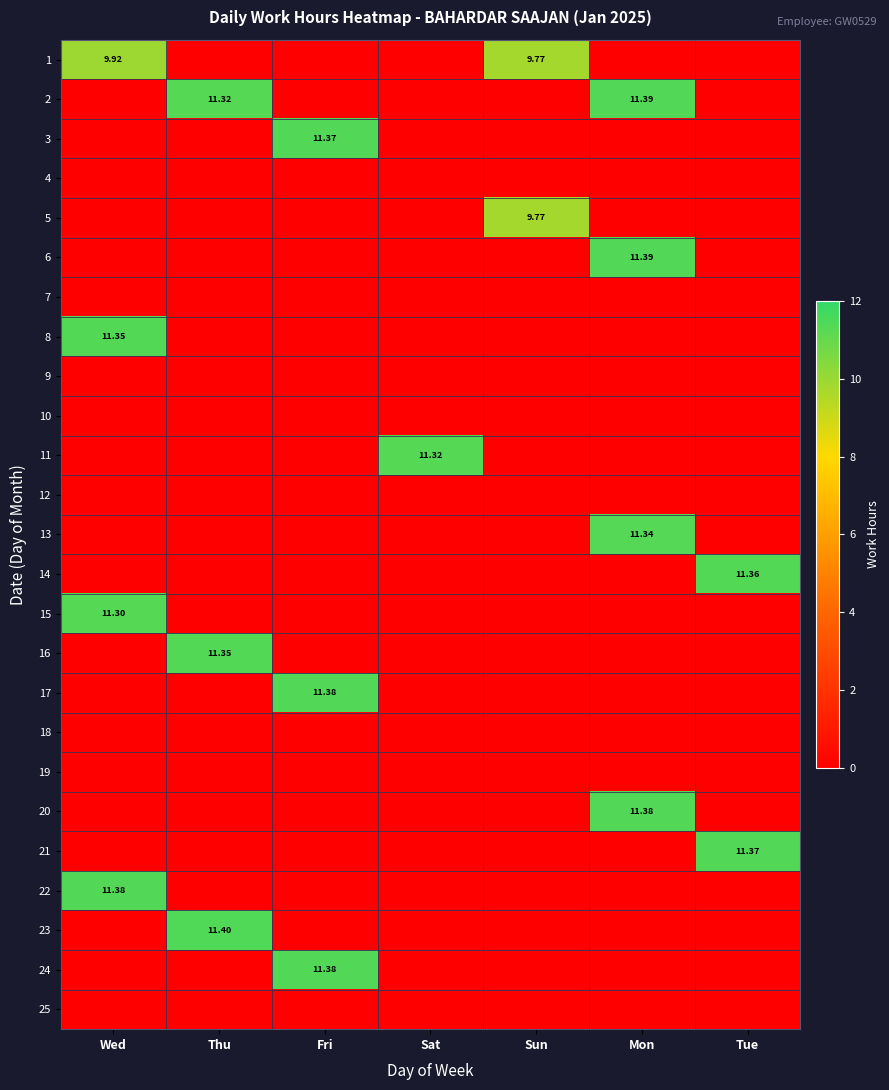

At which category is the sum across all series the highest?

Mon